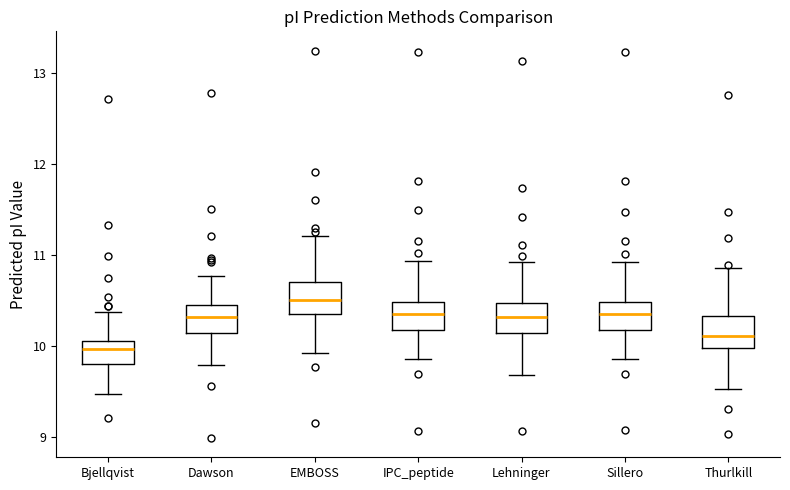

Reading left to right, transcribe this box plot: for each box, give where its median line is, the range the box spans, and where its two whiskers end, as read against the y-axis. The values are not printed on the chart, so give them approximately, as read against the axis.

Bjellqvist: median 10.0, box 9.8 to 10.1, whiskers 9.5 to 10.4
Dawson: median 10.3, box 10.1 to 10.5, whiskers 9.8 to 10.8
EMBOSS: median 10.5, box 10.4 to 10.7, whiskers 9.9 to 11.2
IPC_peptide: median 10.4, box 10.2 to 10.5, whiskers 9.9 to 10.9
Lehninger: median 10.3, box 10.1 to 10.5, whiskers 9.7 to 10.9
Sillero: median 10.4, box 10.2 to 10.5, whiskers 9.9 to 10.9
Thurlkill: median 10.1, box 10.0 to 10.3, whiskers 9.5 to 10.9